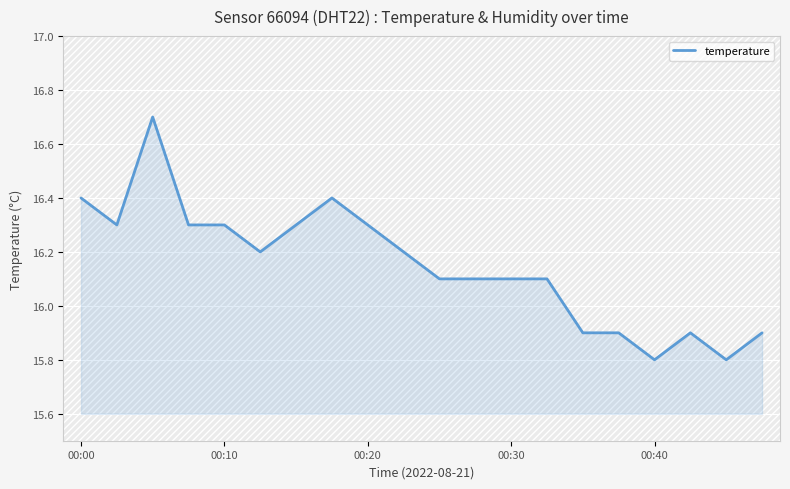

What is the smallest value displayed?

15.8